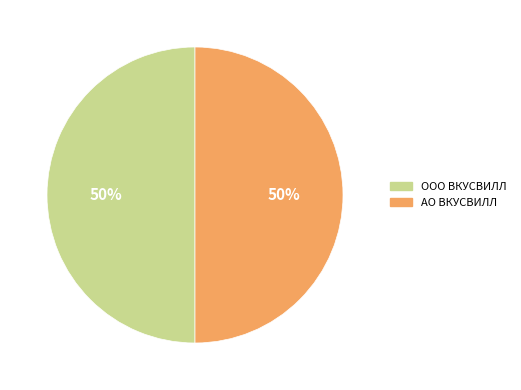

To the nearest percent, what portion does ООО ВКУСВИЛЛ represent?

50%